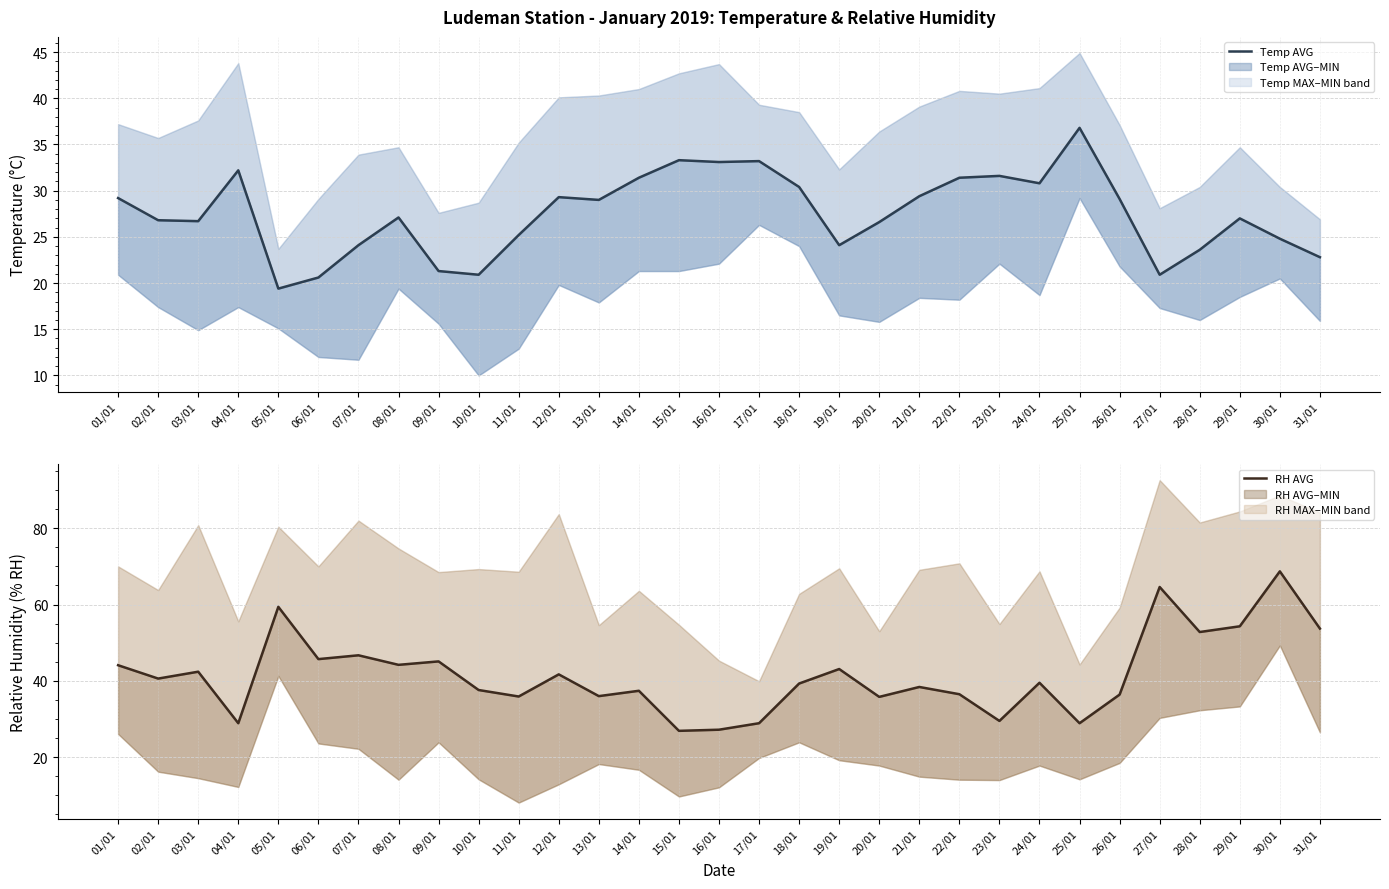

In RH AVG, how many points are higher than both neighbors (excluding endpoints)?

11